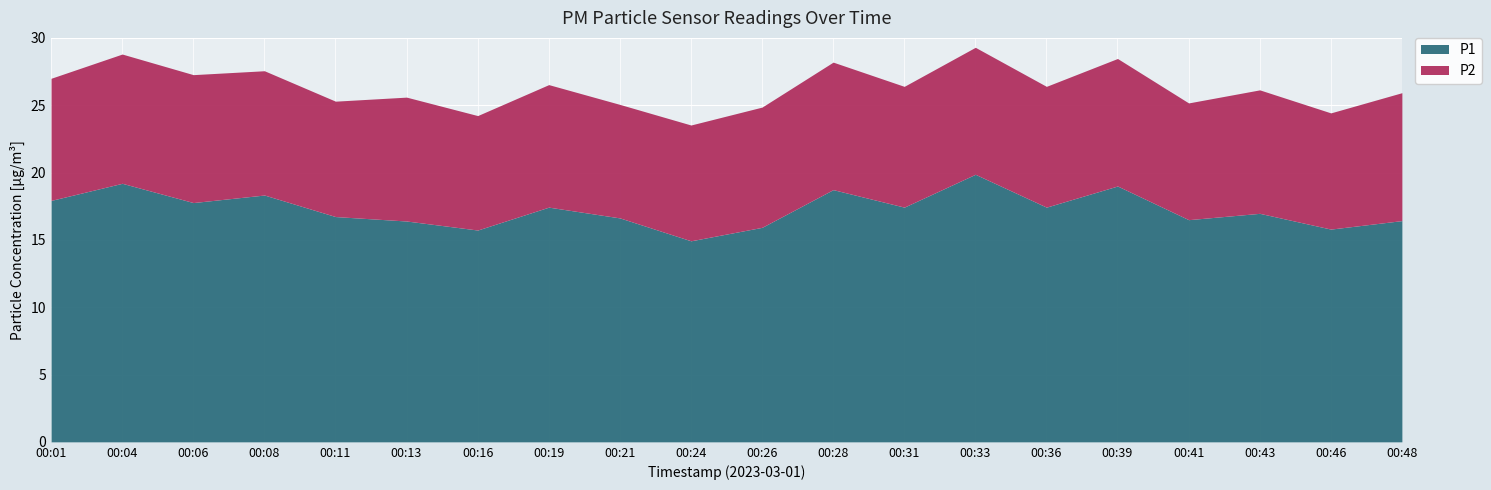

True or false: P2 and P1 cross at least once.

False